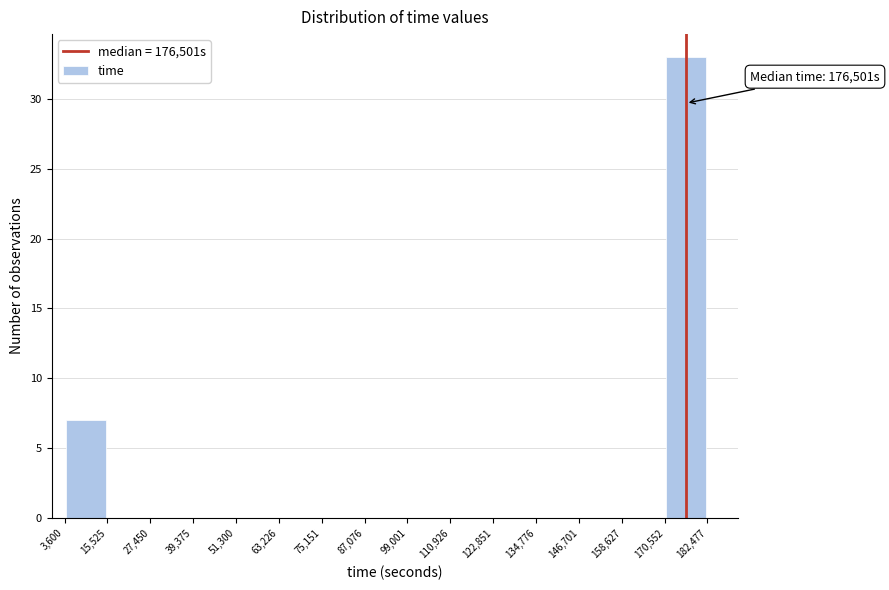

Over which range of the x-axis is the bar tallest?

170,552 to 182,477